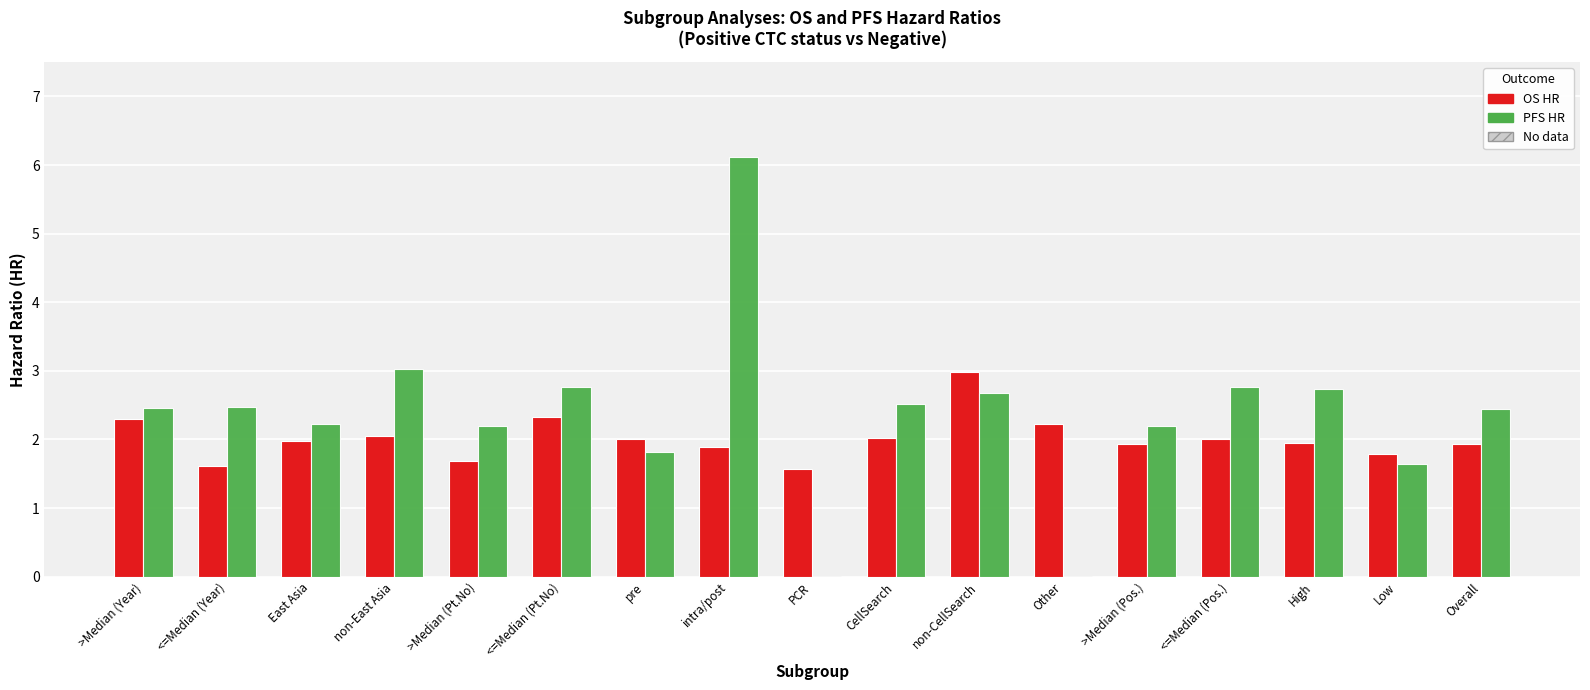

What is the sum of all PFS HR values?

40.0